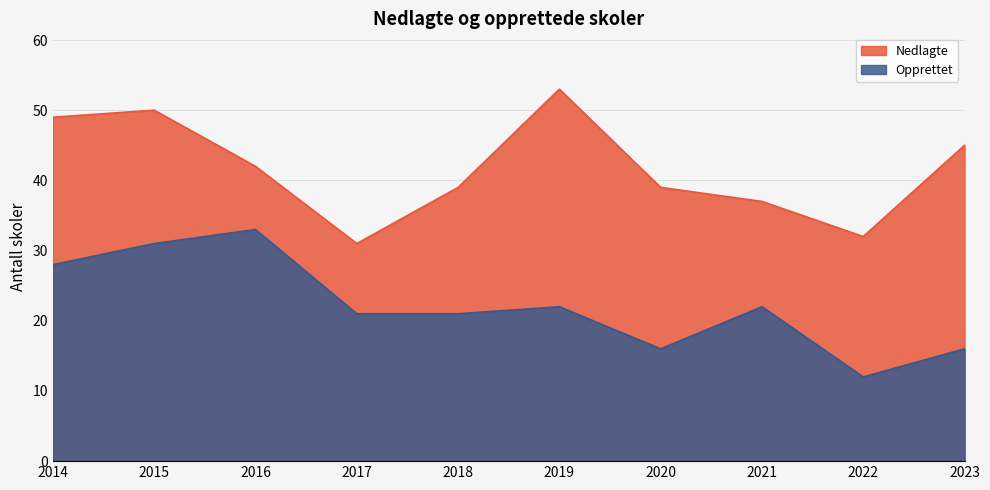

At which category is the sum across all series the highest?

2015